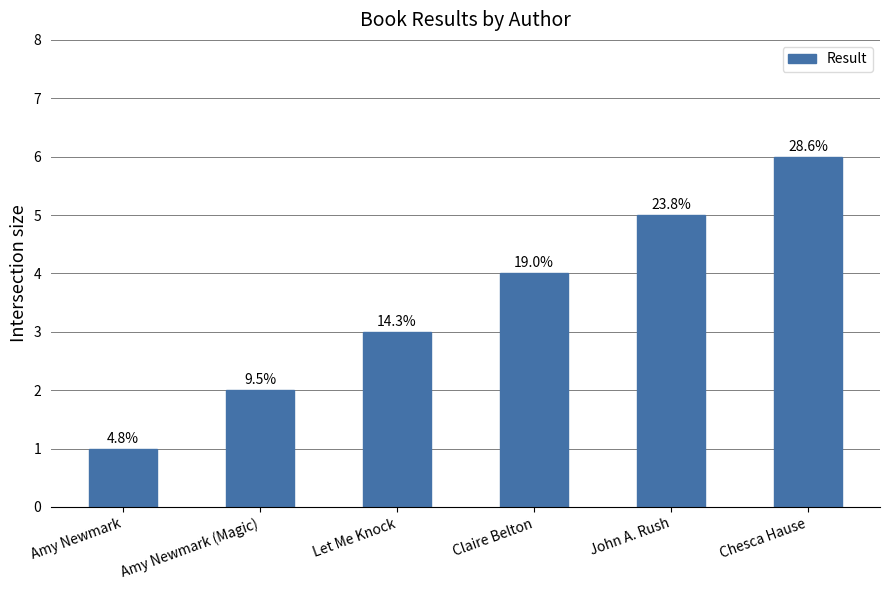

Is it true that the value at Amy Newmark is 1?

True